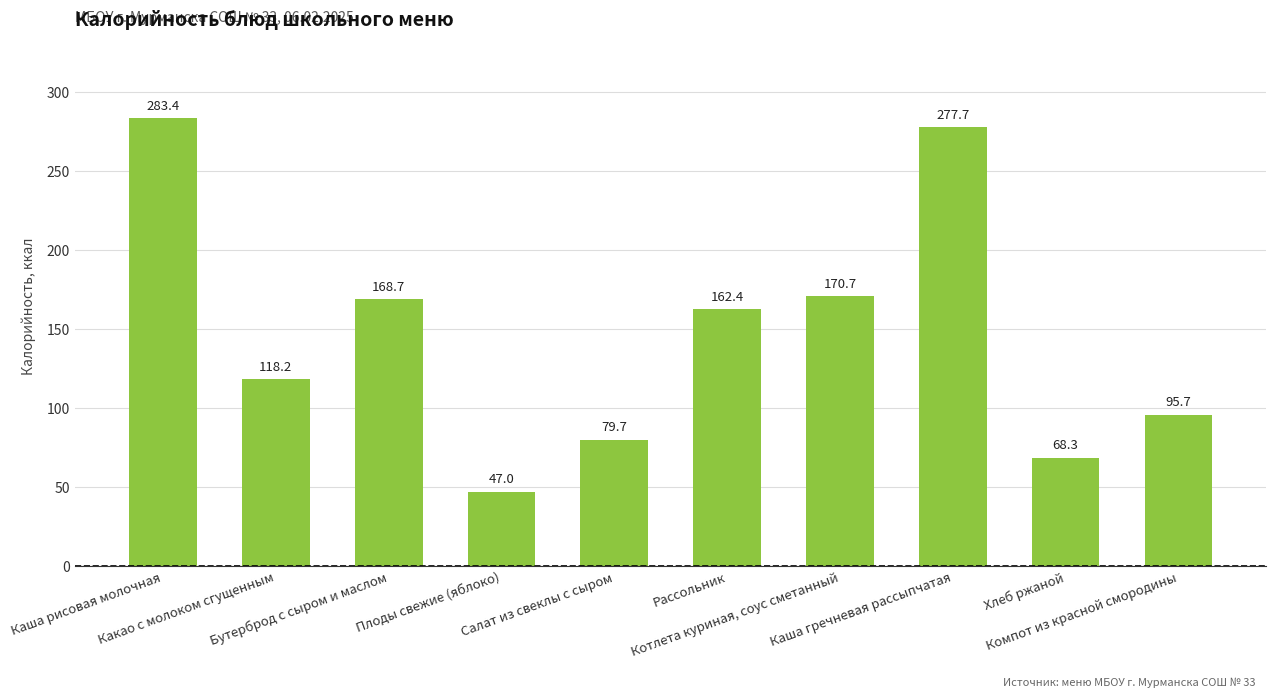

Which category has the lowest value across all series?

Плоды свежие (яблоко)